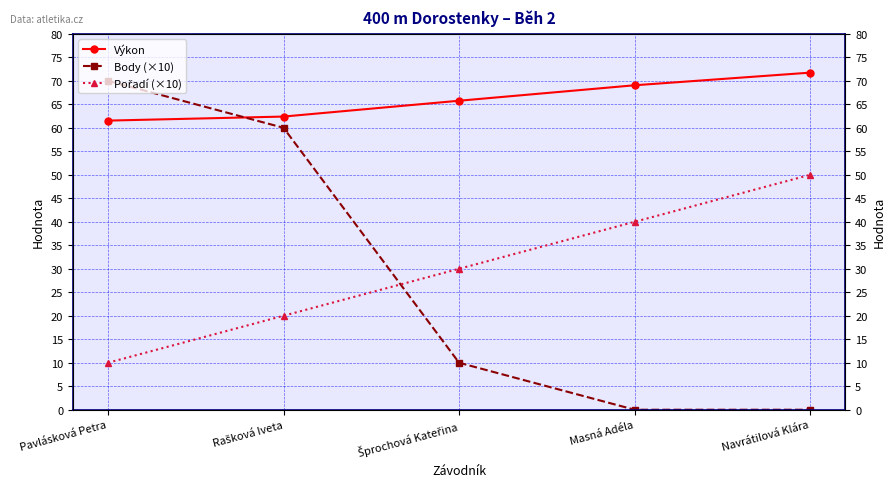

True or false: Body (×10) has a value of 70.0 at Pavlásková Petra.

True